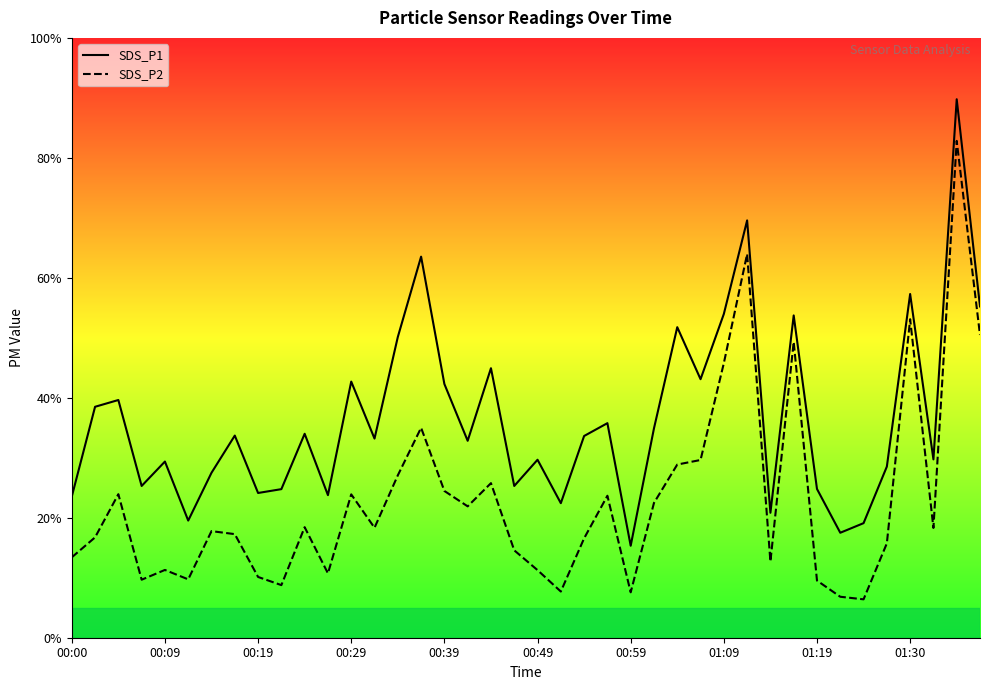

What are all the series names shown in the legend?

SDS_P1, SDS_P2